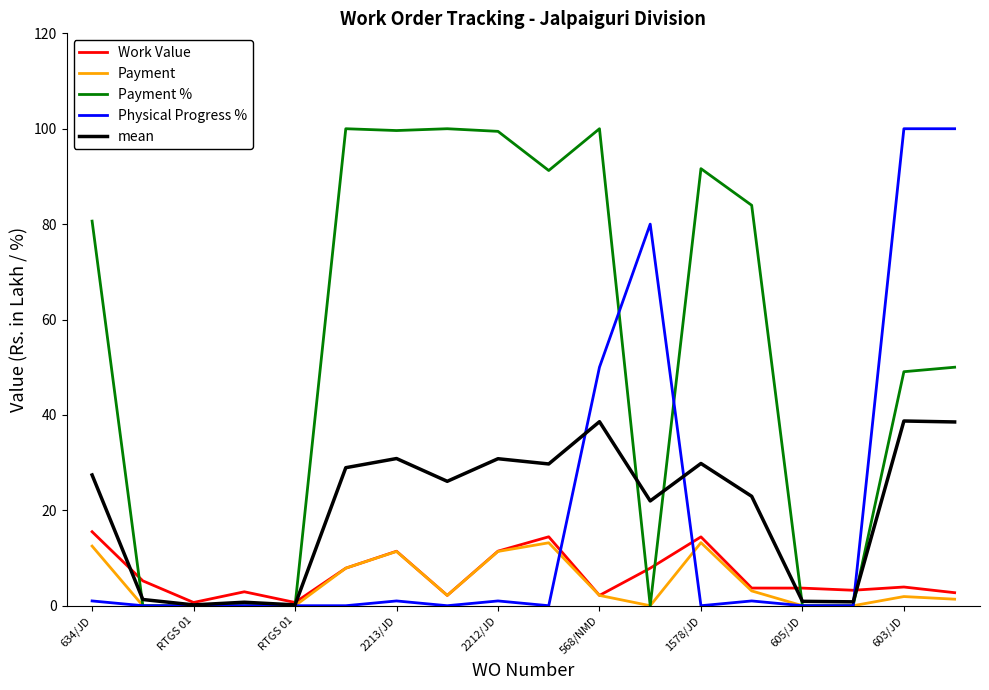

What is the maximum value shown in the chart?

100.0